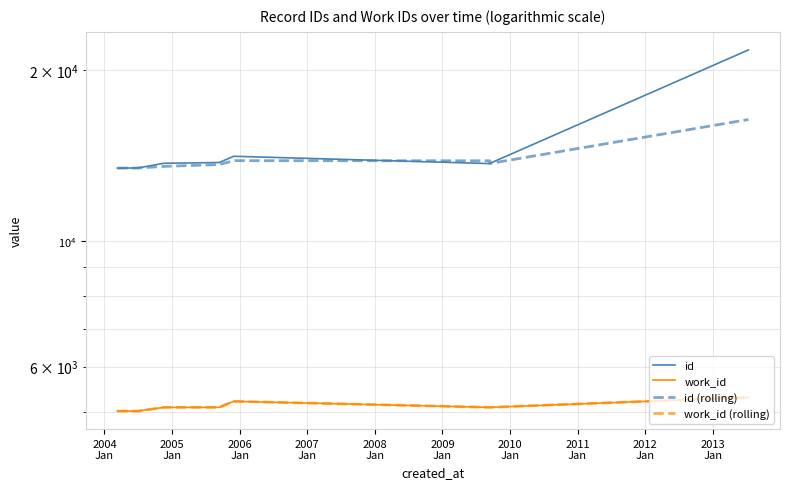

What are all the series names shown in the legend?

id, work_id, id (rolling), work_id (rolling)